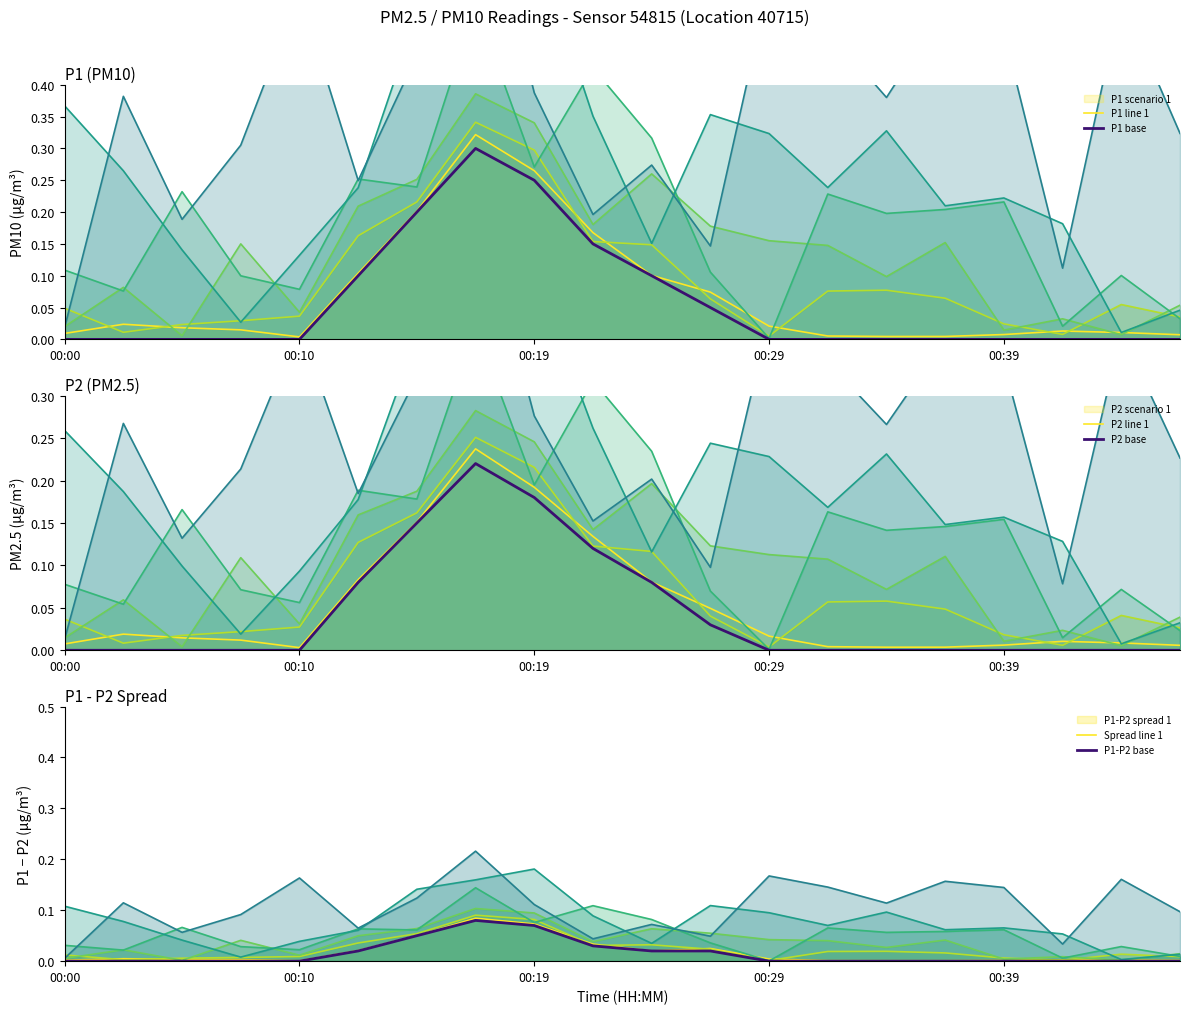

At how many categories does at least one series exceed 0?

20